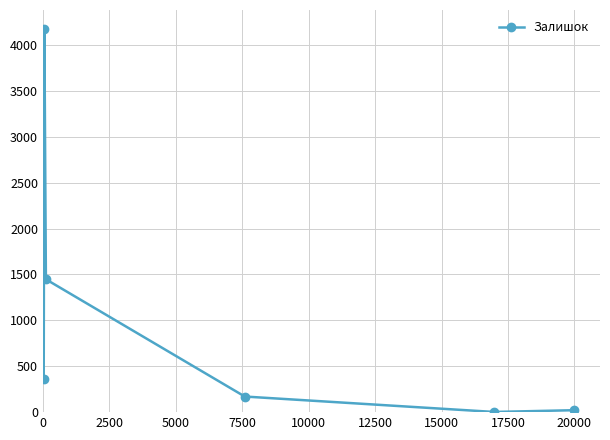

How many interior local peaks (higher than both neighbors) does the data have?

1